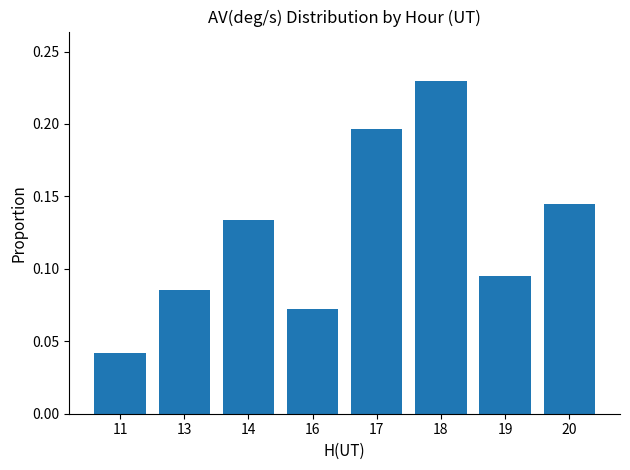

At which label is the value closest to 0?

11